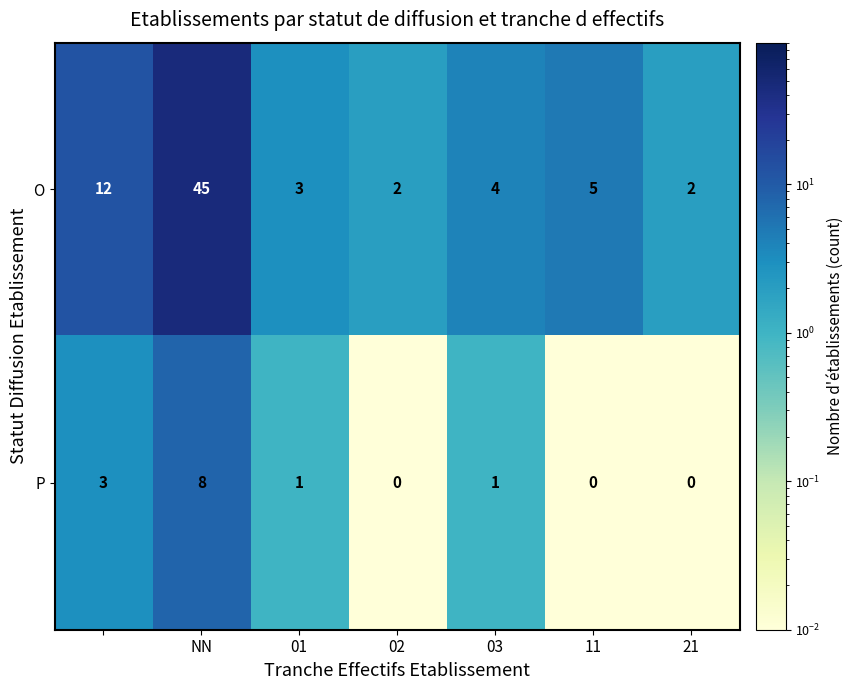

Reading left to right, list all the values displayed in this chart.

O: 12	45	3	2	4	5	2
P: 3	8	1	0	1	0	0